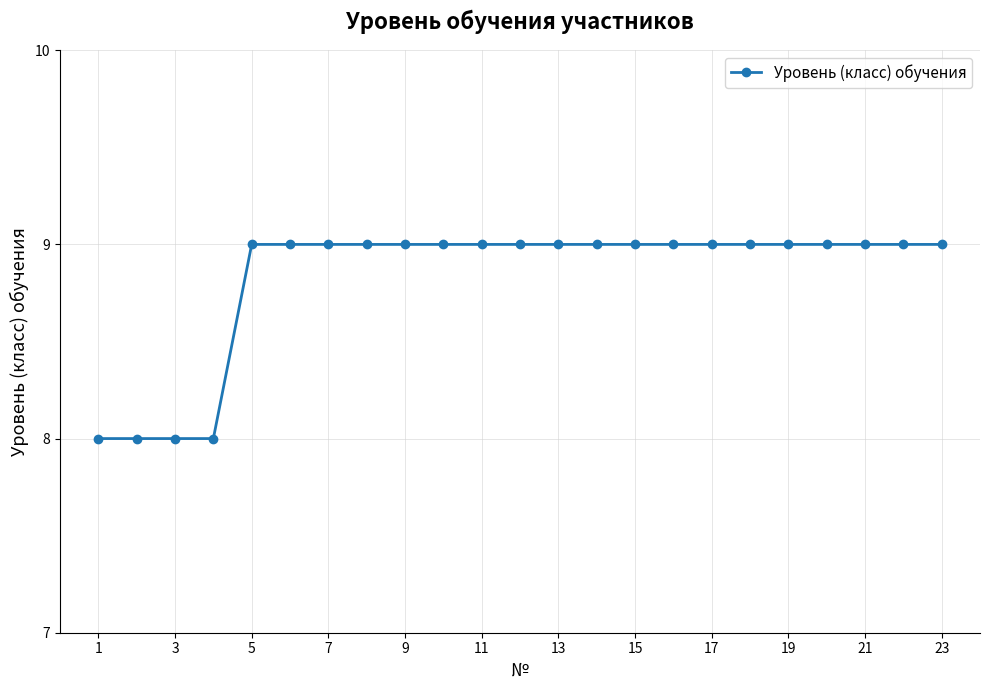

What is the value of the 14th point from the left?

9